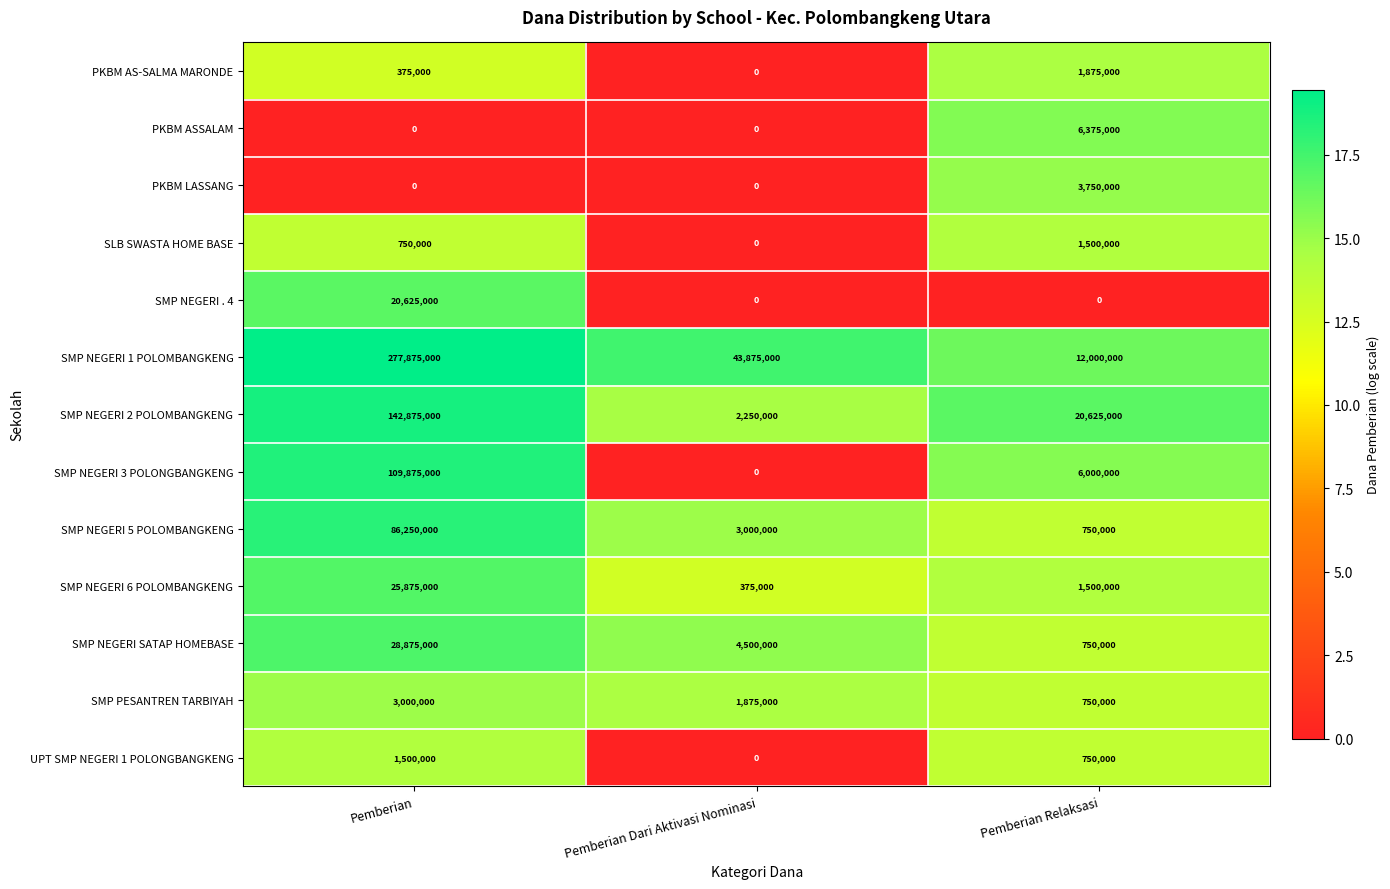

Rank the categories by SMP NEGERI 2 POLOMBANGKENG value from highest to lowest.

Pemberian, Pemberian Relaksasi, Pemberian Dari Aktivasi Nominasi